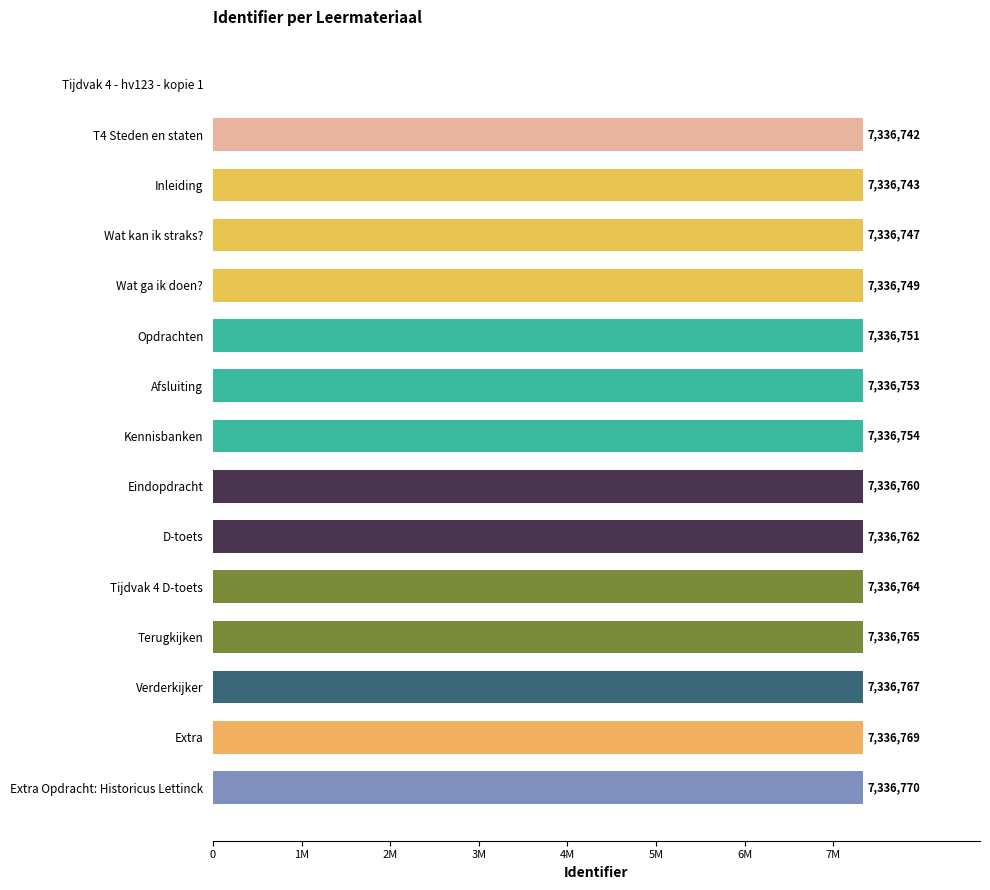

Are the bars horizontal?

Yes